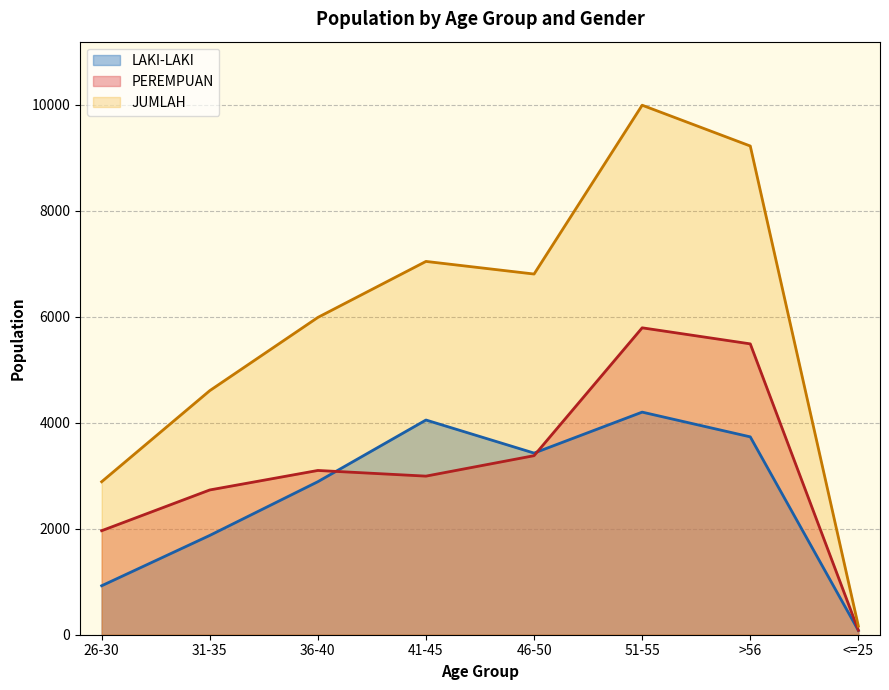

What position from the right is 26-30?

8